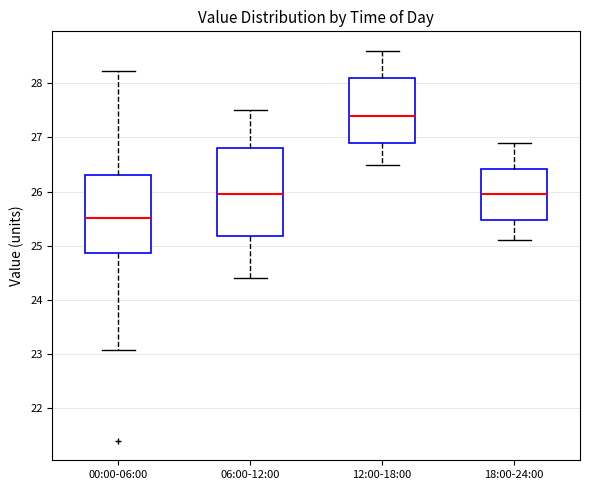

Which box is the tallest, from its lower edge to its upper edge?

06:00-12:00